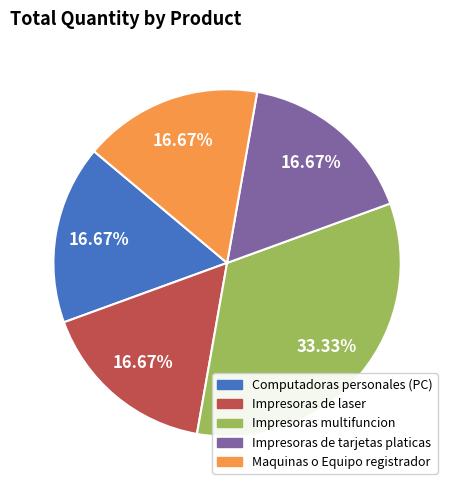

What portion of the pie excludes Impresoras de tarjetas platicas?

83.3%